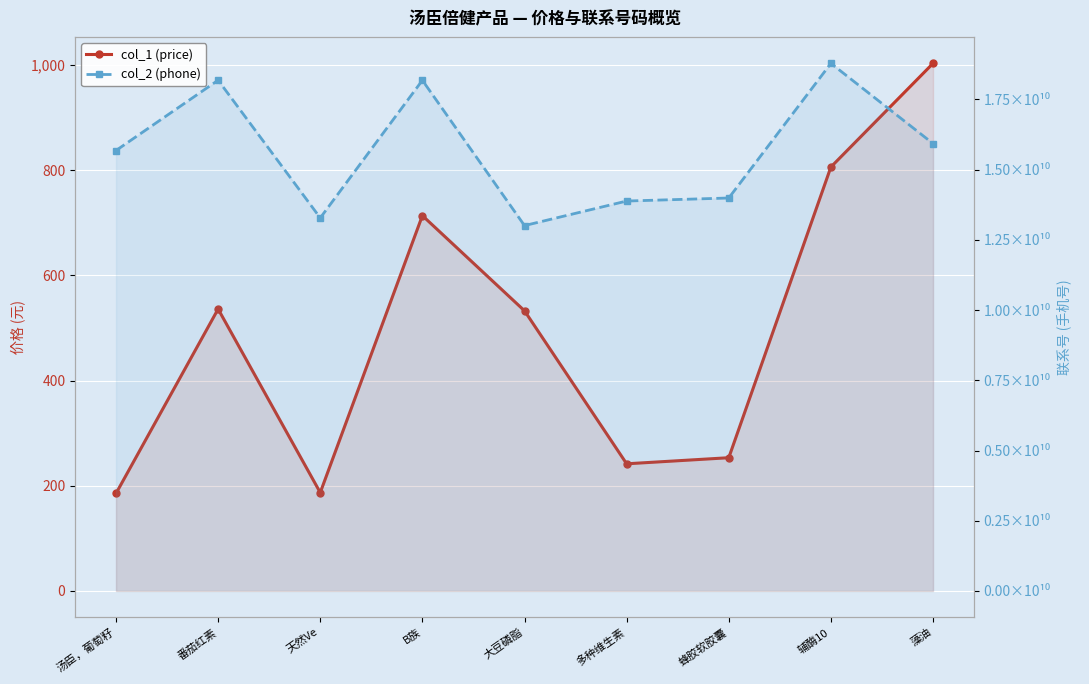

Reading right to left, what are all the values shown in this chart?

col_1 (price): 藻油=1003.0	辅酶10=806.0	蜂胶软胶囊=253.3	多种维生素=241.7	大豆磷脂=532.6	B族=713.6	天然Ve=187.0	番茄红素=536.0	汤臣，葡萄籽=185.3
col_2 (phone): 藻油=15928563445.0	辅酶10=18782970356.0	蜂胶软胶囊=13990208755.0	多种维生素=13882023812.0	大豆磷脂=13008149022.0	B族=18181036811.0	天然Ve=13281156116.0	番茄红素=18183272622.0	汤臣，葡萄籽=15680620202.0